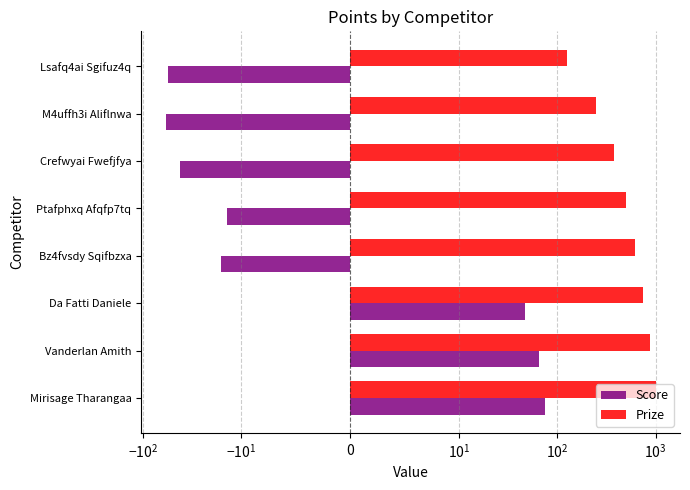

Reading left to right, what are all the values shown in this chart?

Score: 75	65	47	-16	-14	-42	-59	-56
Prize: 1000	875	750	625	500	375	250	125